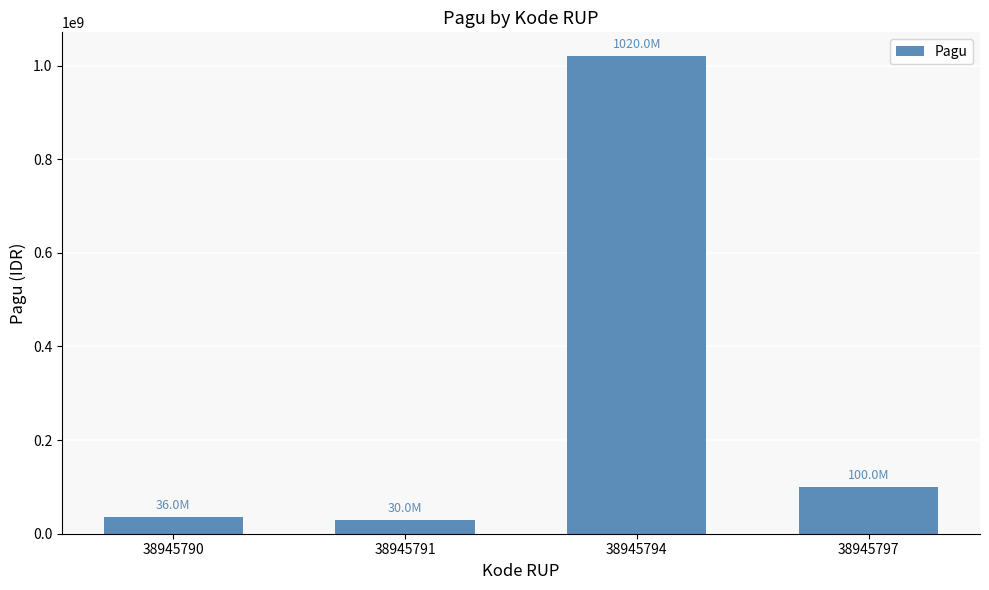

How many data points are less than 100000000?

2